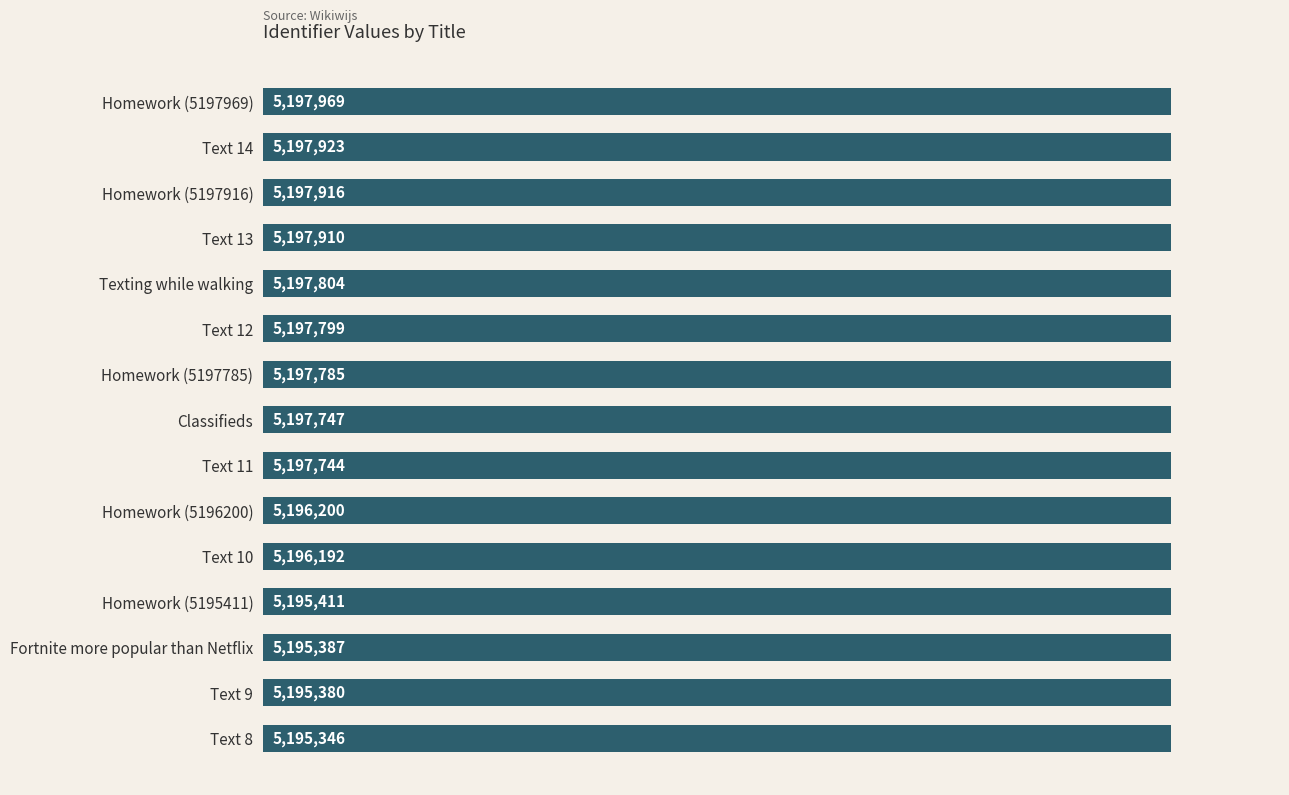

Are the bars horizontal?

Yes